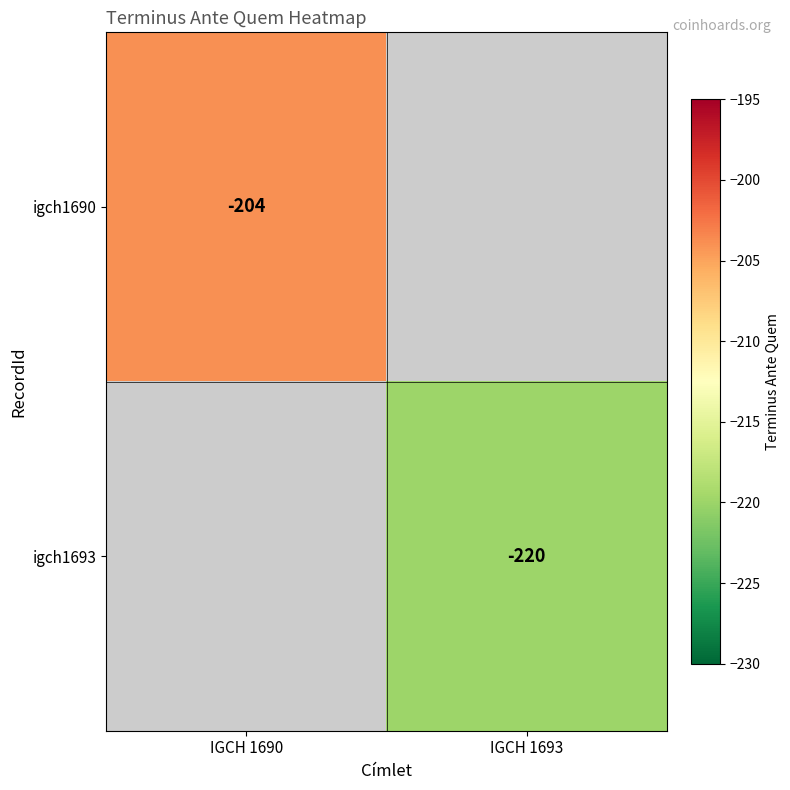

The value of igch1693 at IGCH 1693 is -220. True or false?

True